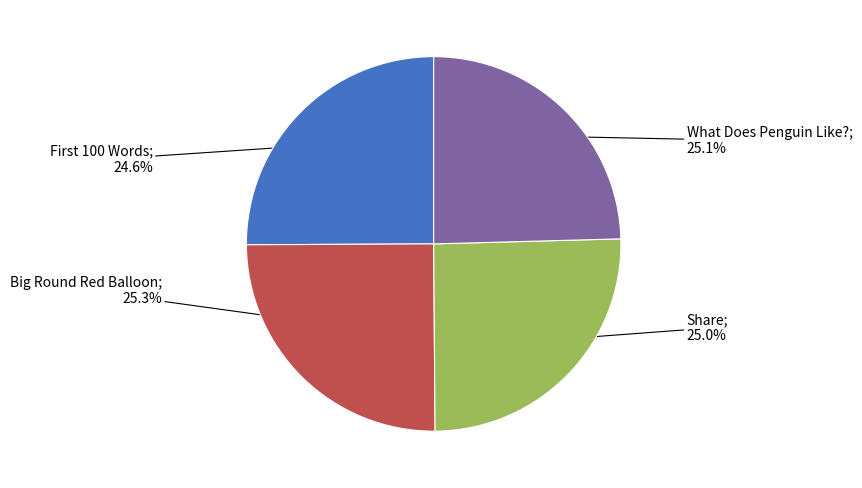

Is there any slice that represents more than half of the pie?

No